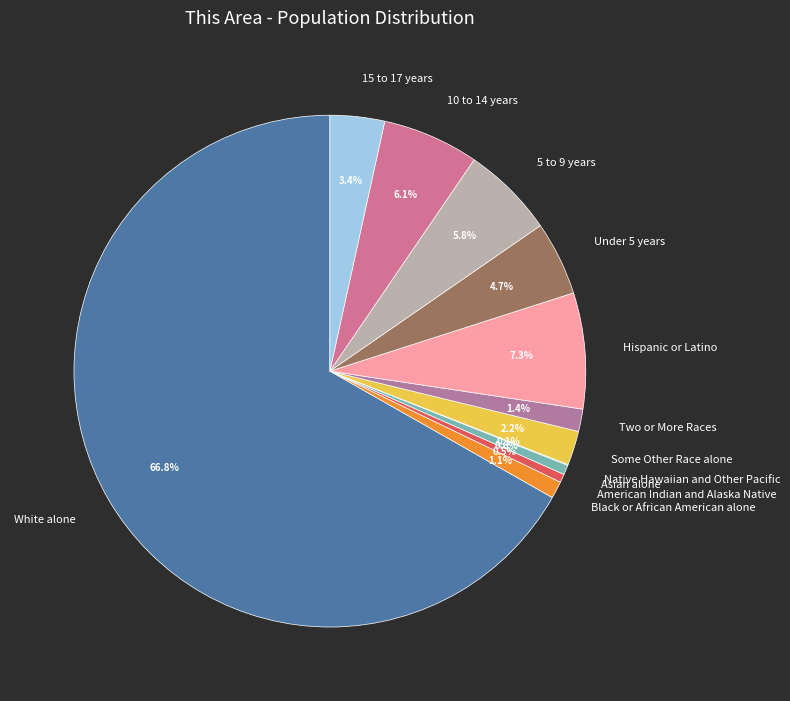

Is the sum of 10 to 14 years and Under 5 years greater than half?

No